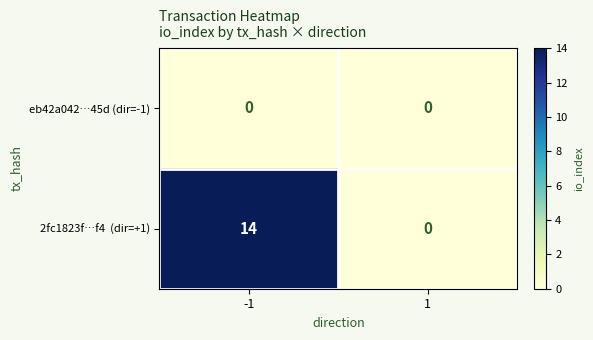

What is the difference between the highest and lowest values at -1?

14